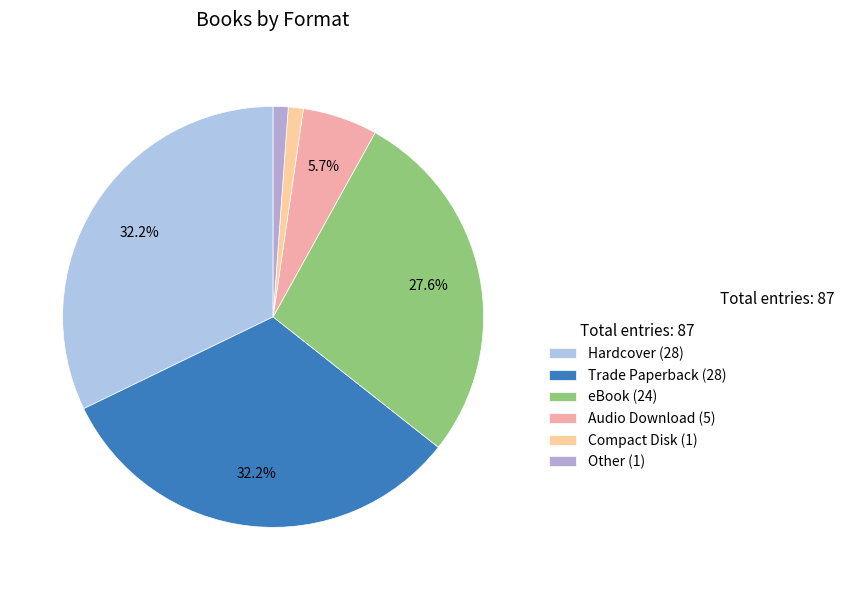

True or false: eBook accounts for 40% of the total.

False